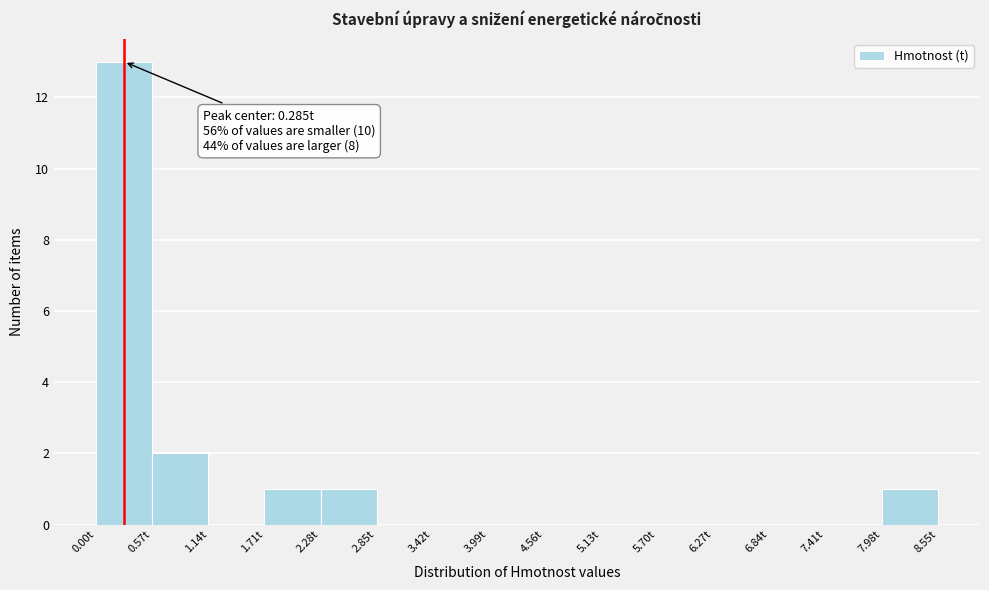

Over which range of the x-axis is the bar tallest?

0.0 to 0.6